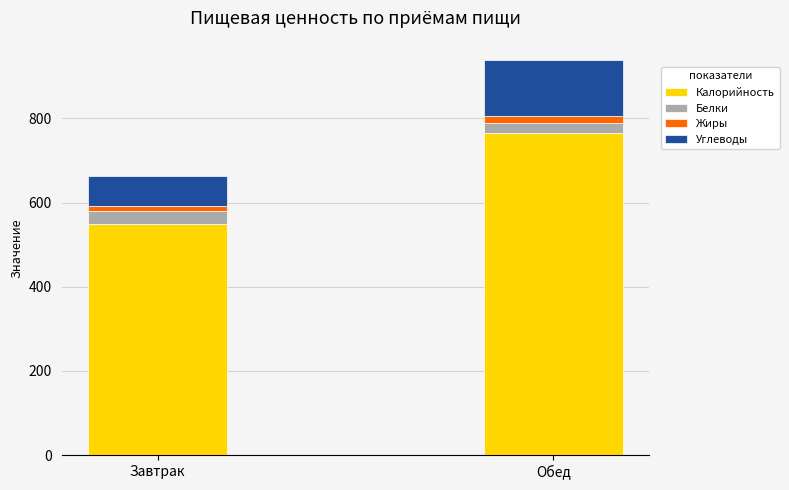

What is the average value of the Калорийность series?

657.0